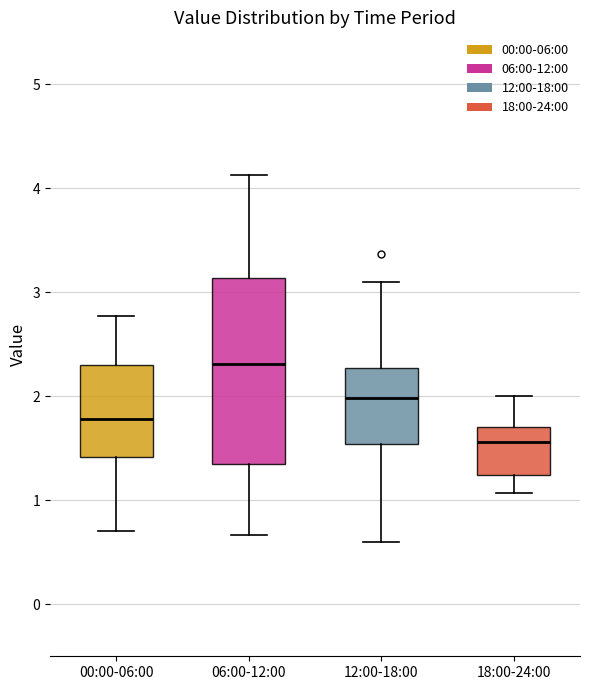

Where does the lower whisker of the box for 12:00-18:00 end on the y-axis? The values are not printed on the chart, so give them approximately, as read against the axis.

0.6